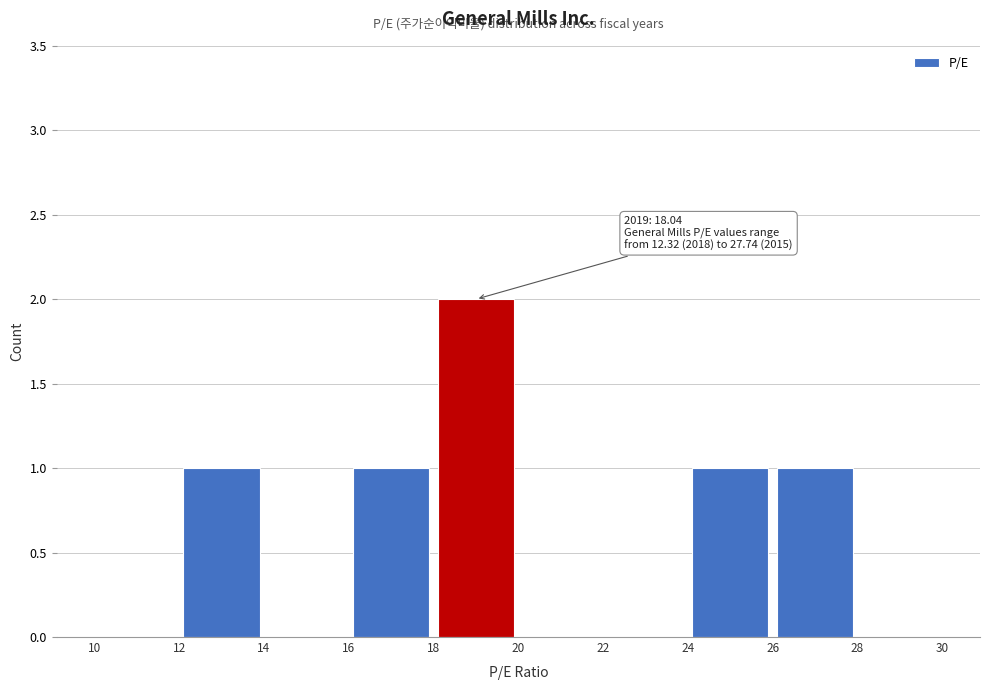

Which range on the x-axis has the tallest bar?

18 to 20